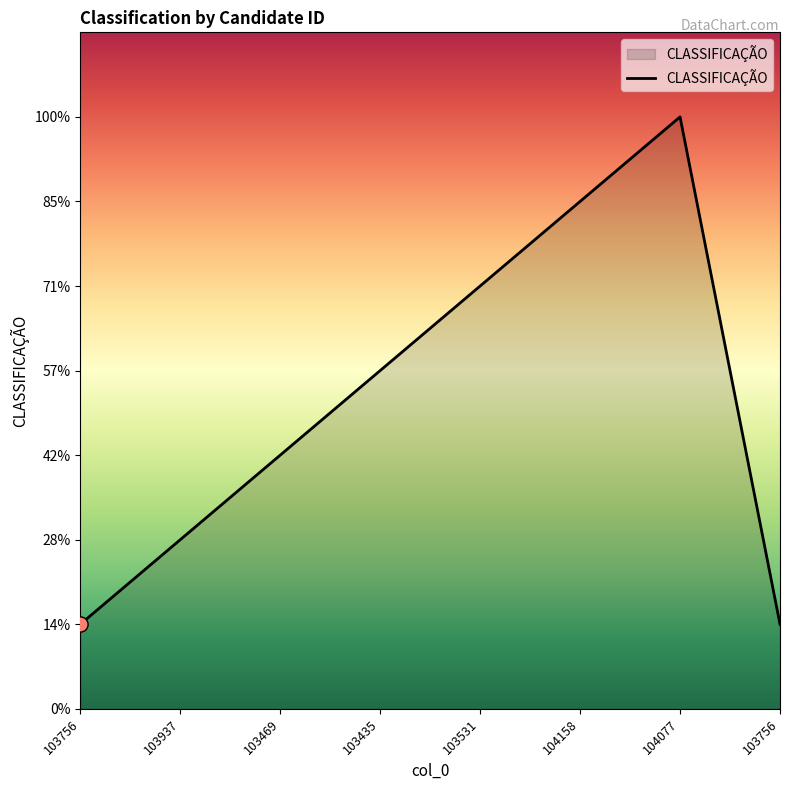

What is the change in value from 103469 to 104077?

+4